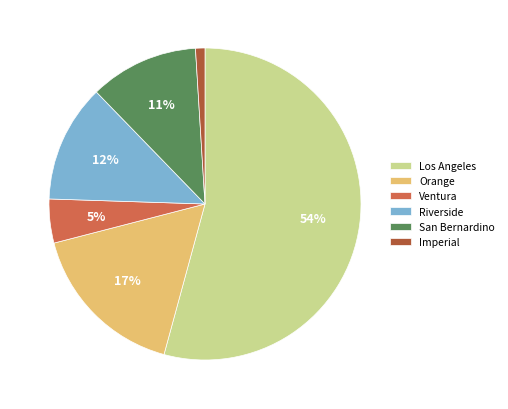

Between Ventura and Riverside, which is larger?

Riverside